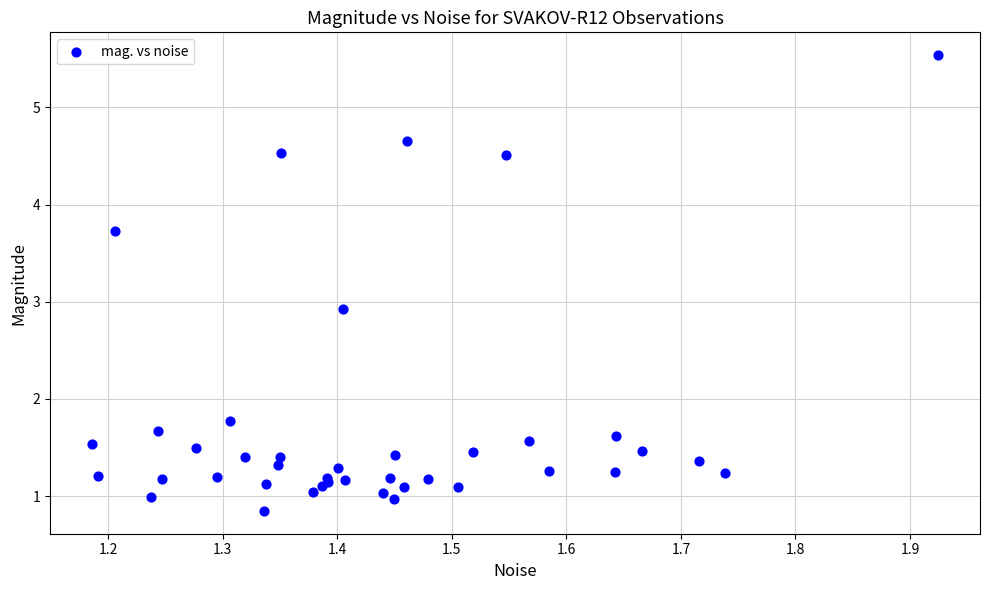

What Y value in the scatter plot is closest to 3?

2.9